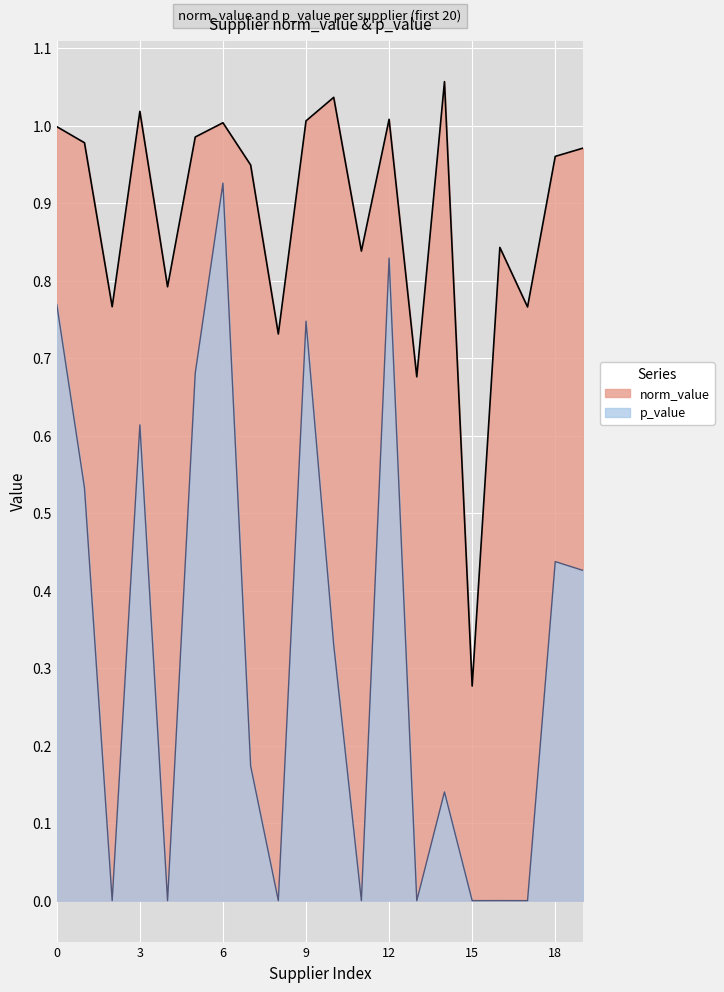

Which series has the largest range (max minus min)?

p_value